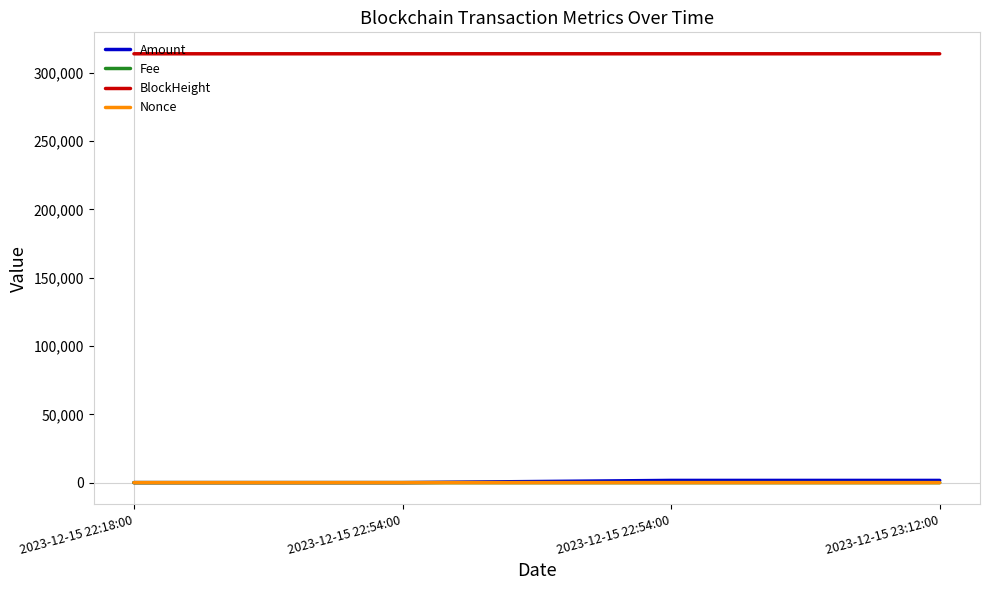

Read the BlockHeight value at 2023-12-15 22:18:00.

313991.0